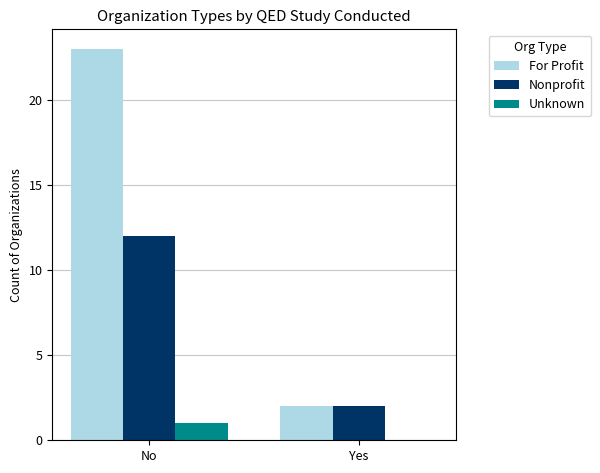

Reading right to left, transcribe all the data shown in this chart.

For Profit: Yes=2	No=23
Nonprofit: Yes=2	No=12
Unknown: Yes=0	No=1